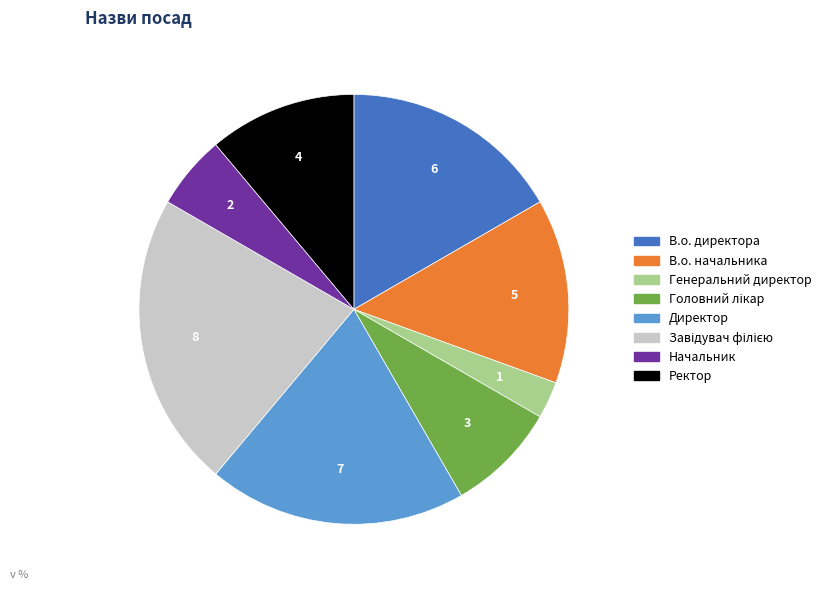

Is it true that В.о. начальника is 14% of the pie?

True